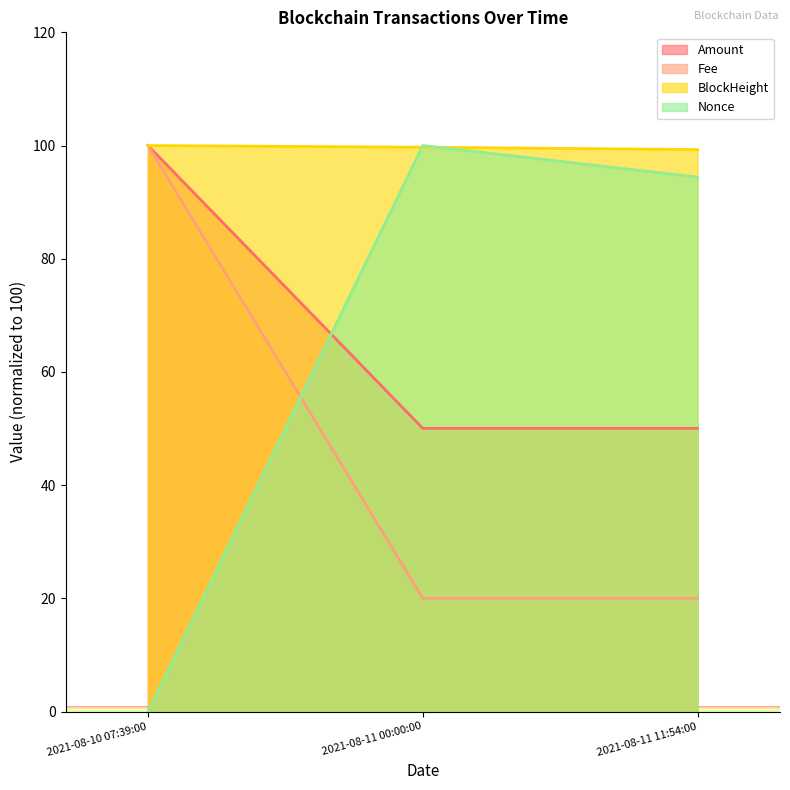

At which category is the sum across all series the highest?

2021-08-10 07:39:00